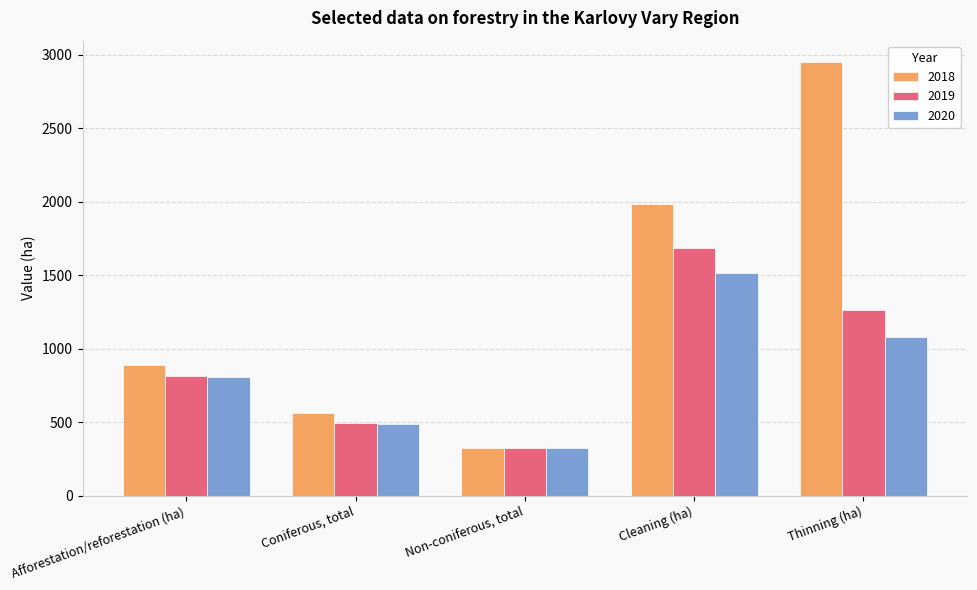

The 2019 series shows 1262.8 at Thinning (ha). True or false?

True